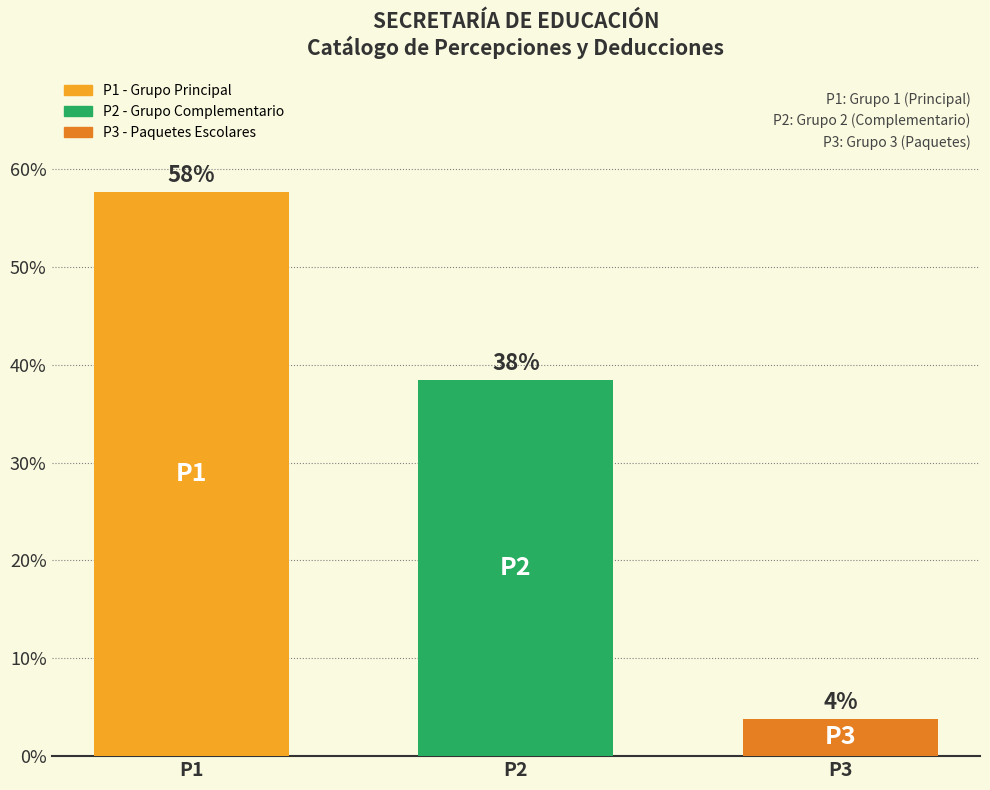

Reading left to right, list all the values displayed in this chart.

P1=57.7	P2=38.5	P3=3.8